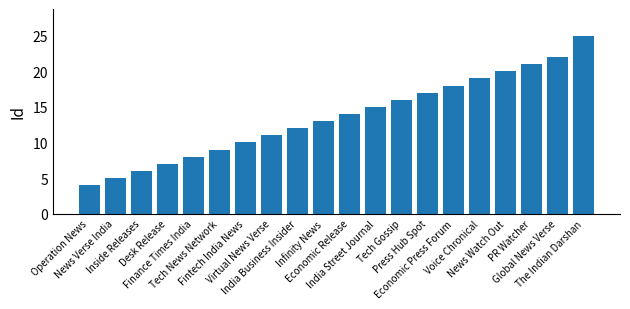

How many data points does each series have?

20